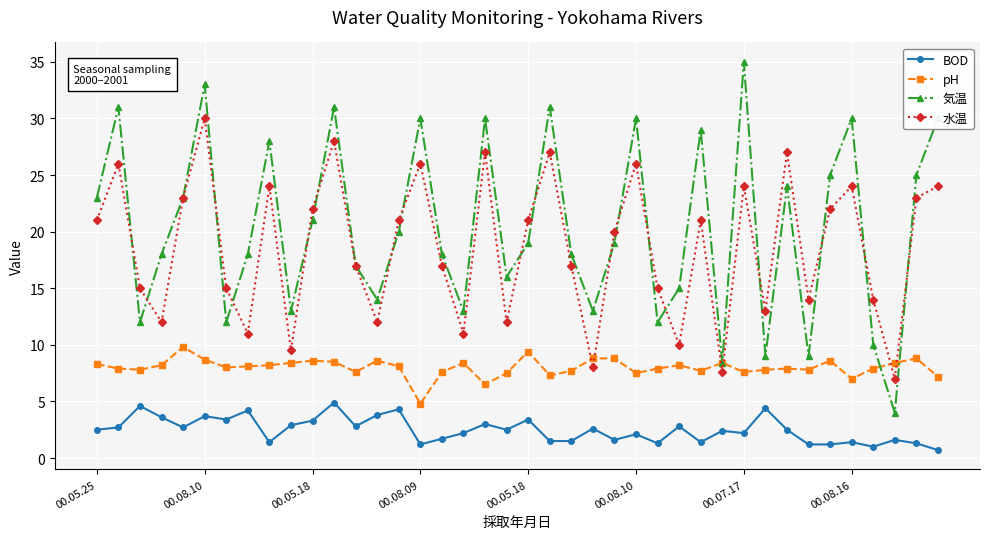

Which series has the largest total across all categories?

気温